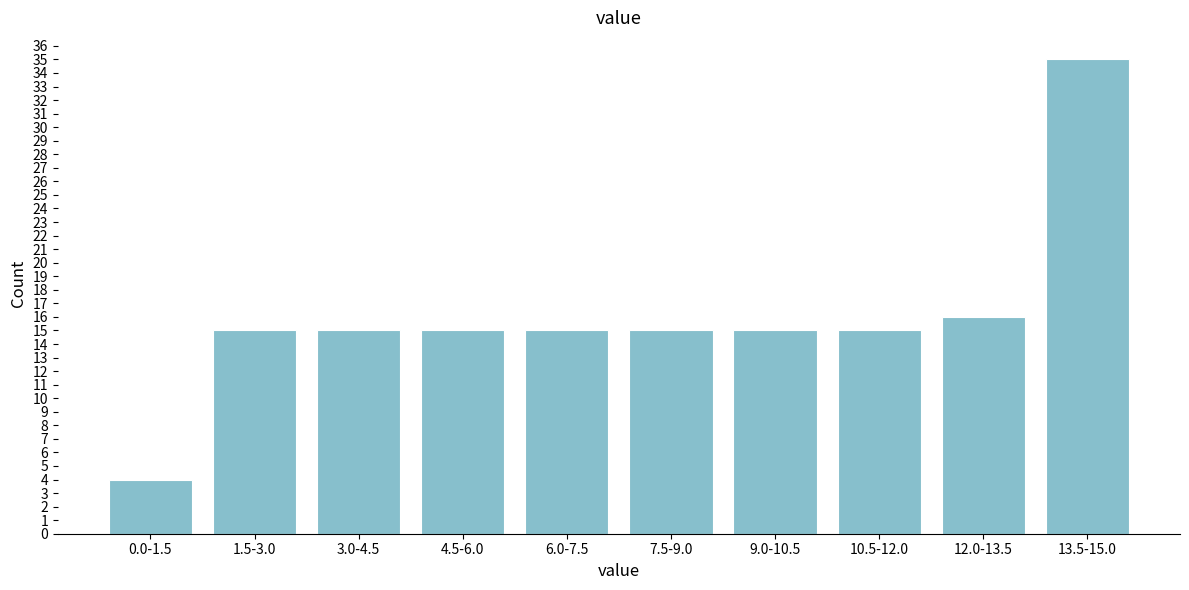

Reading left to right, extract all data points from this chart.

4	15	15	15	15	15	15	15	16	35